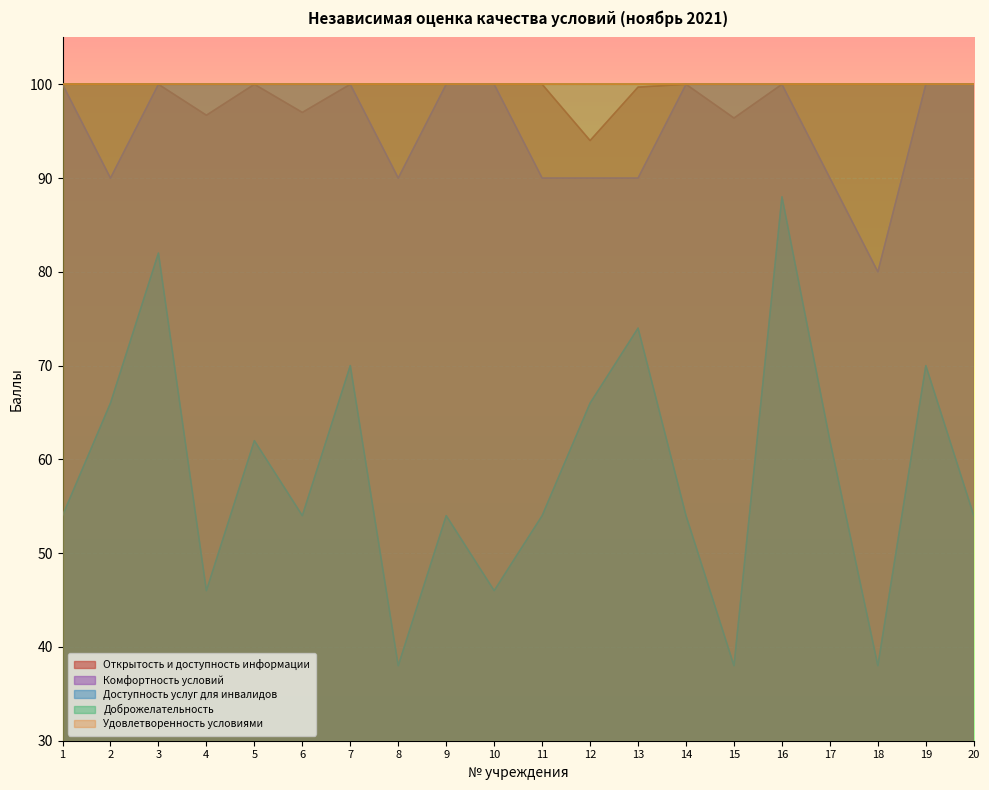

What is the maximum value for Доступность услуг для инвалидов?

88.0